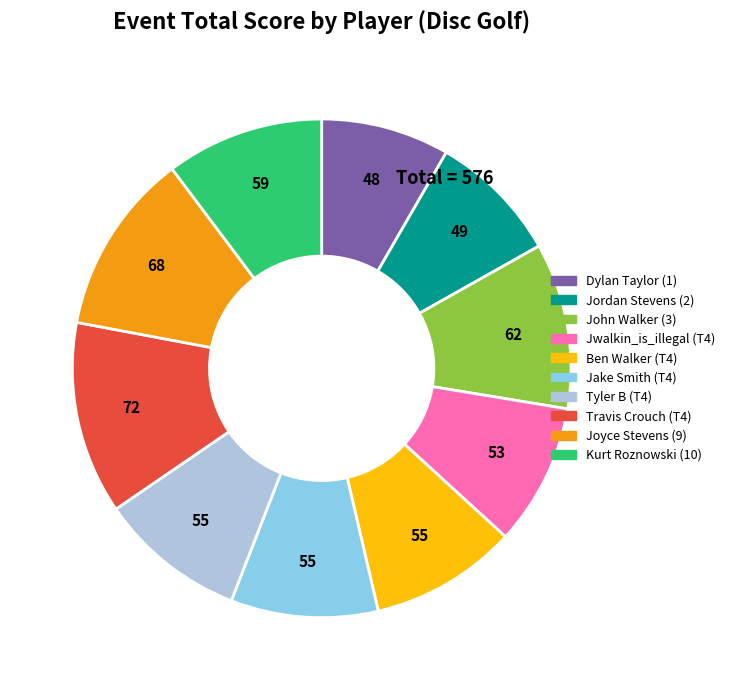

Is it true that Ben Walker (T4) is 10% of the pie?

True